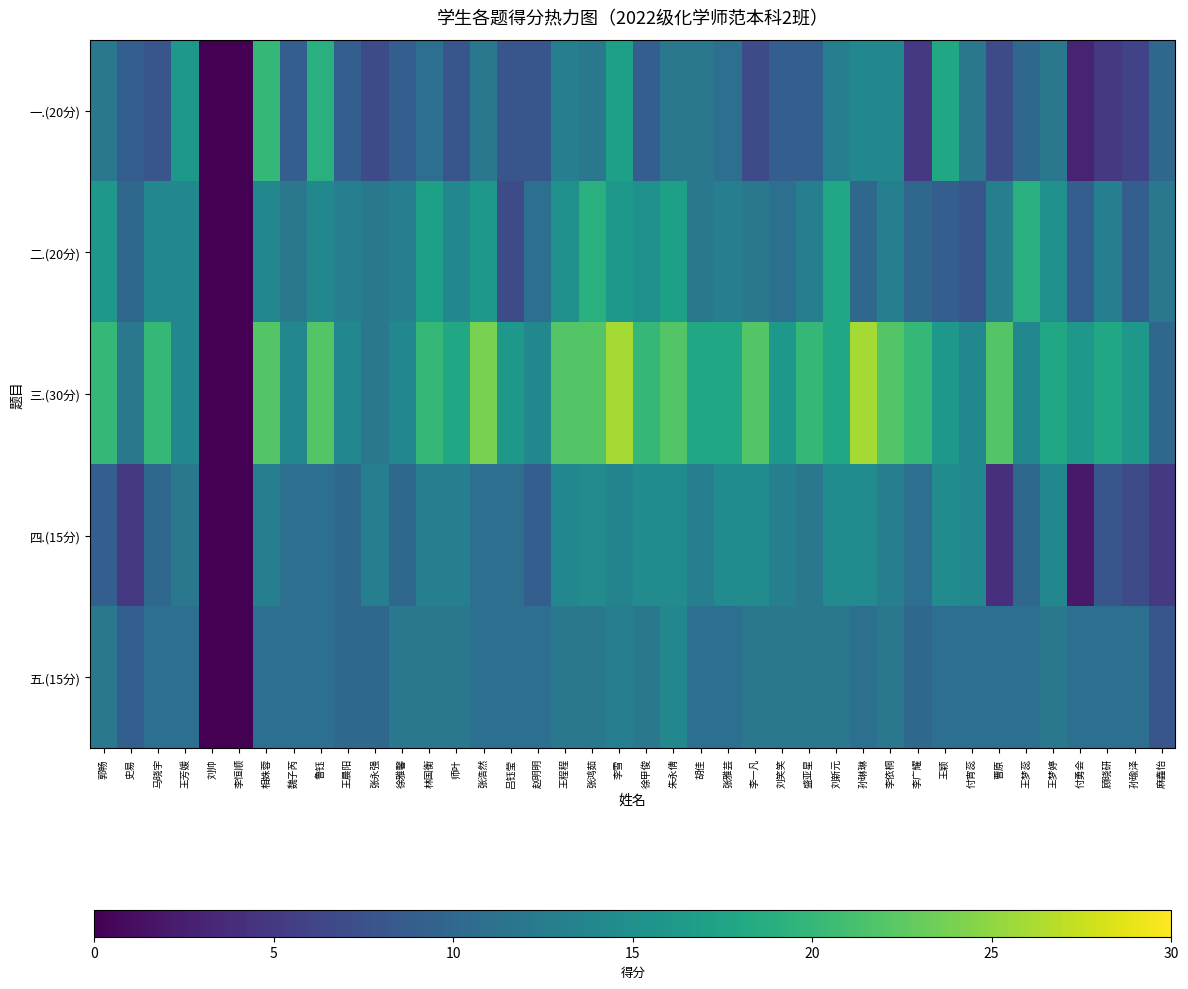

At 刘帅, list the series in order from smallest to largest.

一.(20分), 二.(20分), 三.(30分), 四.(15分), 五.(15分)